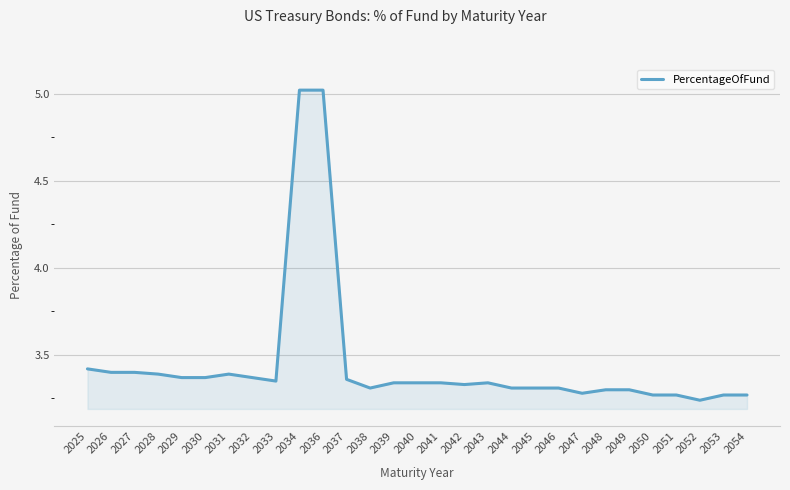

What is the maximum value shown in the chart?

5.0